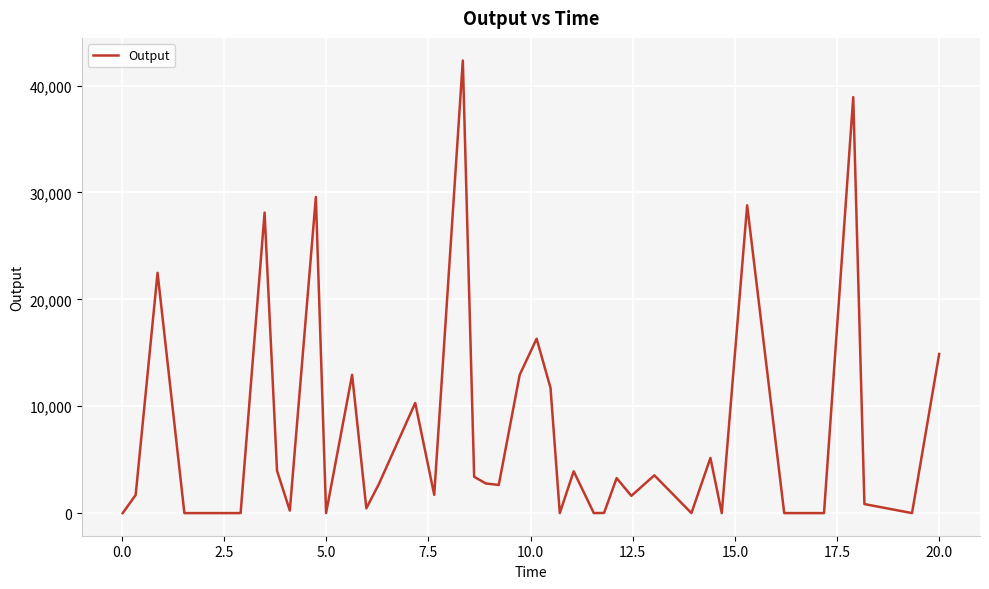

What is the greatest value displayed?

42339.8